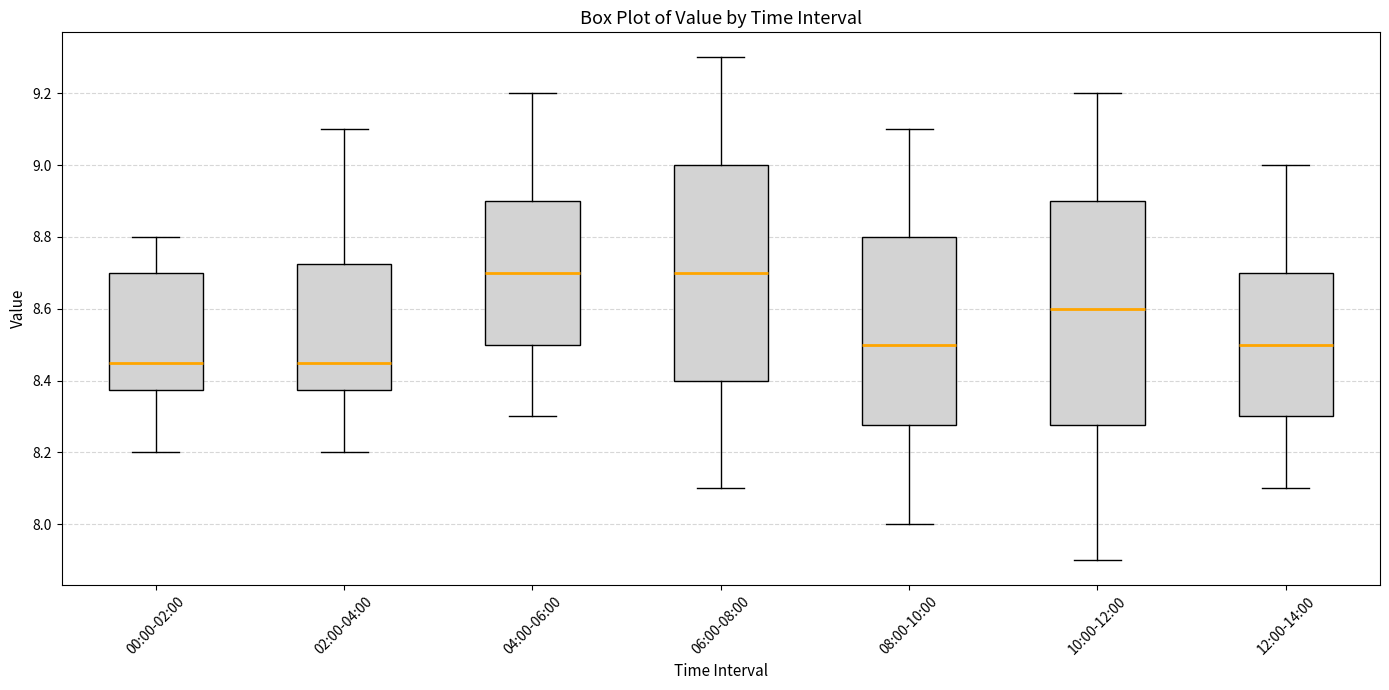

Where does the upper whisker of the box for 10:00-12:00 end on the y-axis? The values are not printed on the chart, so give them approximately, as read against the axis.

9.20